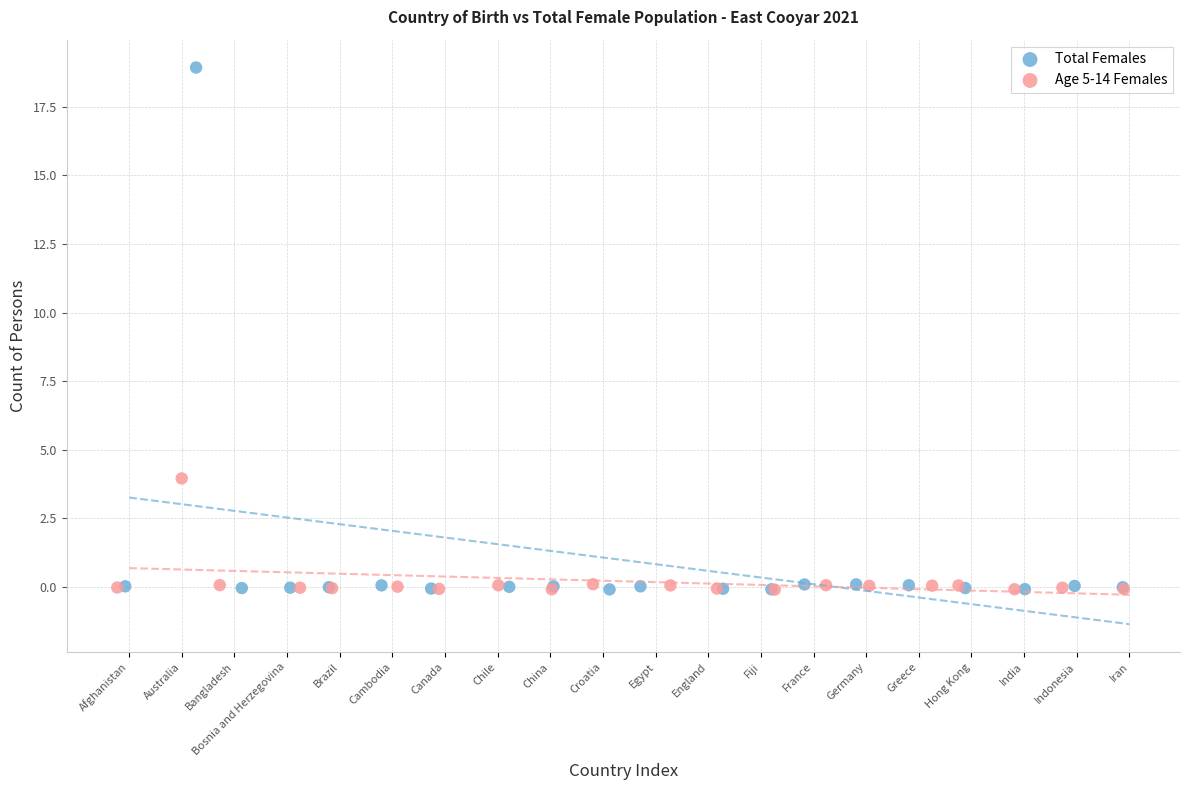

What are all the series names shown in the legend?

Total Females, Age 5-14 Females